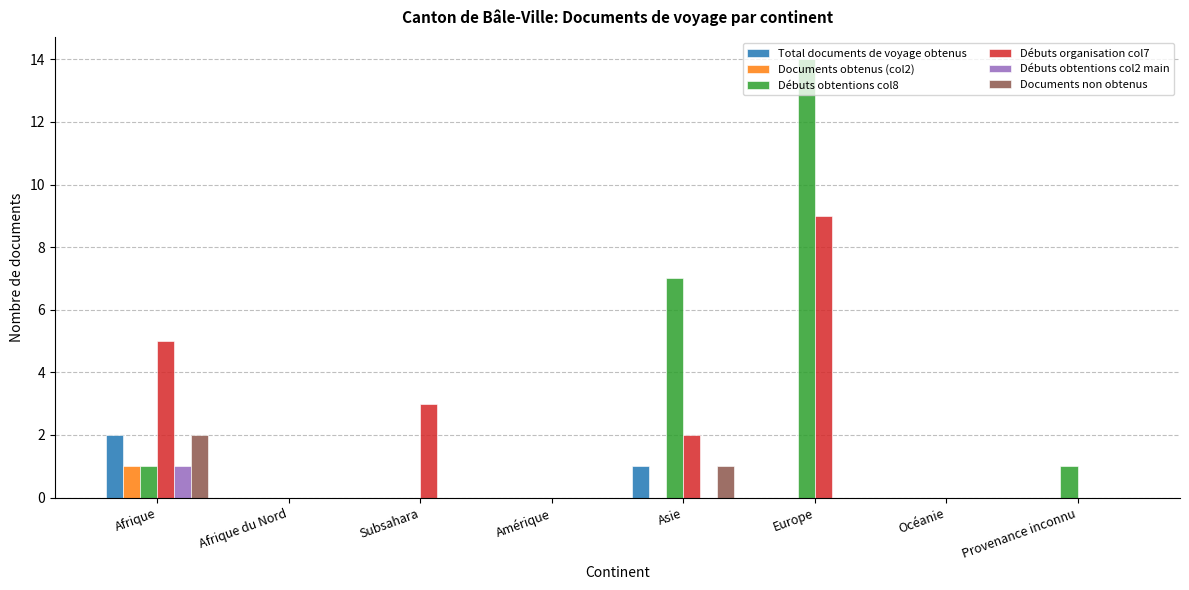

How many categories are shown in the chart?

8